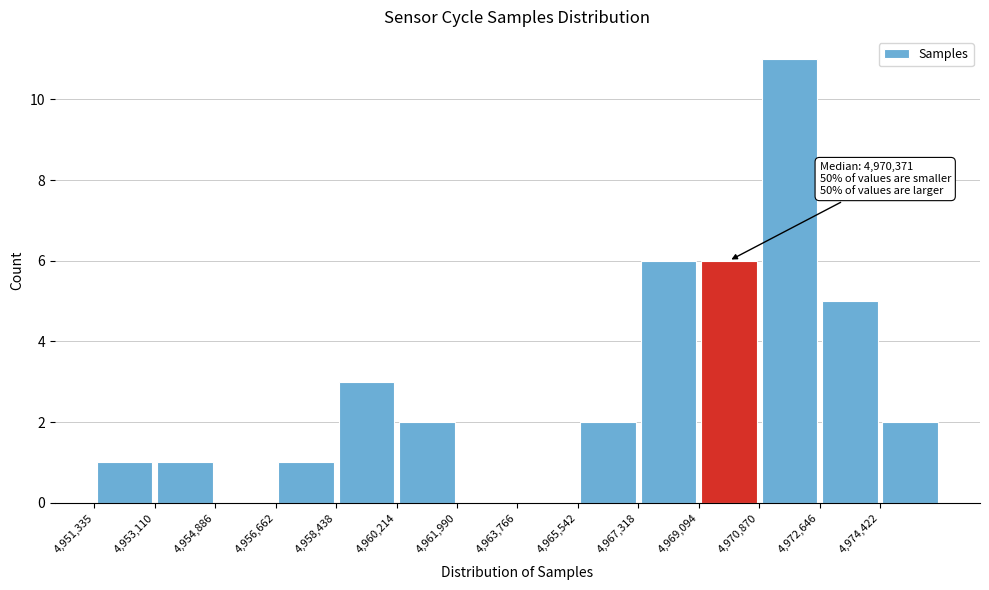

Over which range of the x-axis is the bar tallest?

4970800 to 4972600